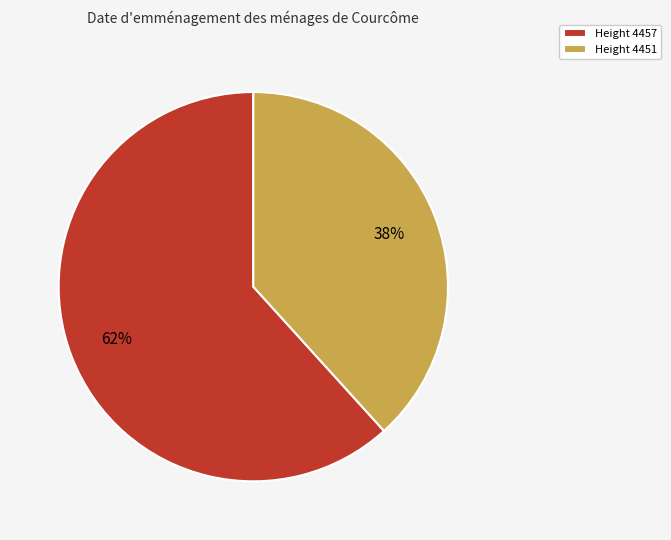

The Height 4451 slice represents 38% of the pie. True or false?

True